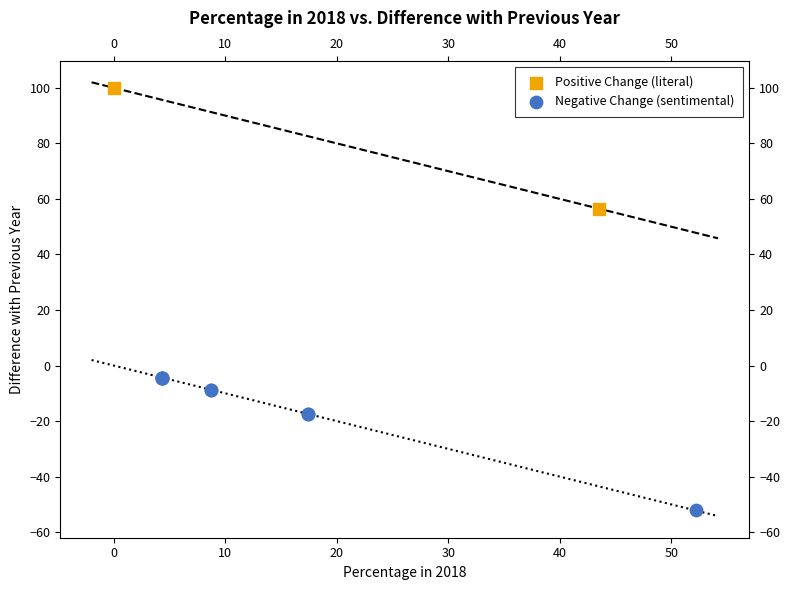

Which series has the widest spread of Y values?

Negative Change (sentimental)